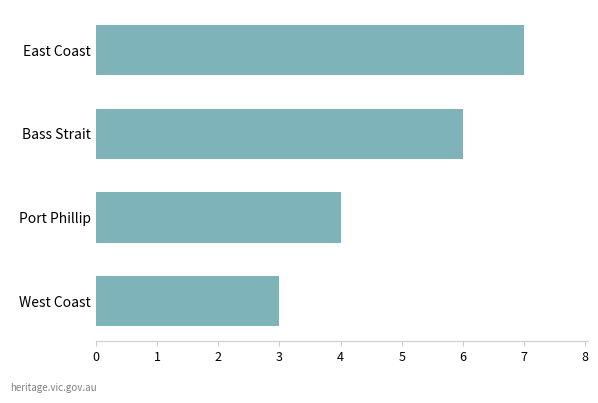

Is it true that the value at Port Phillip is 5?

False